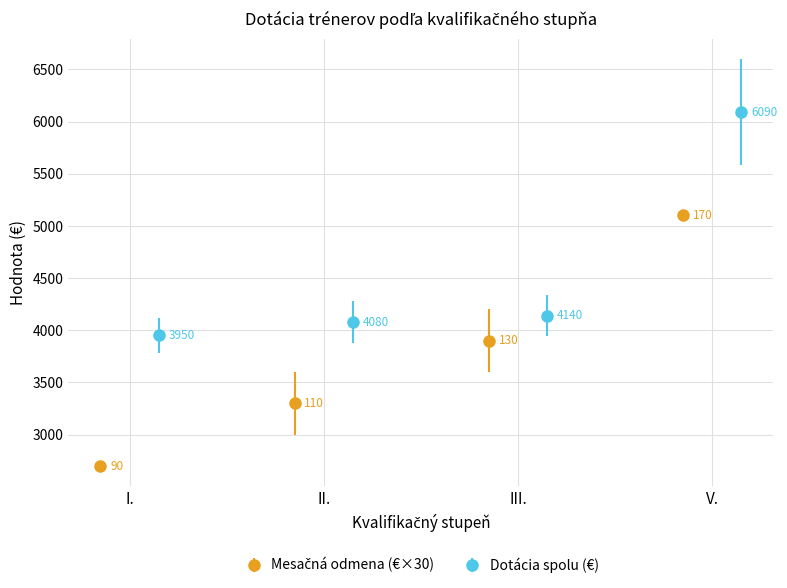

How many bars are there in each group?

2